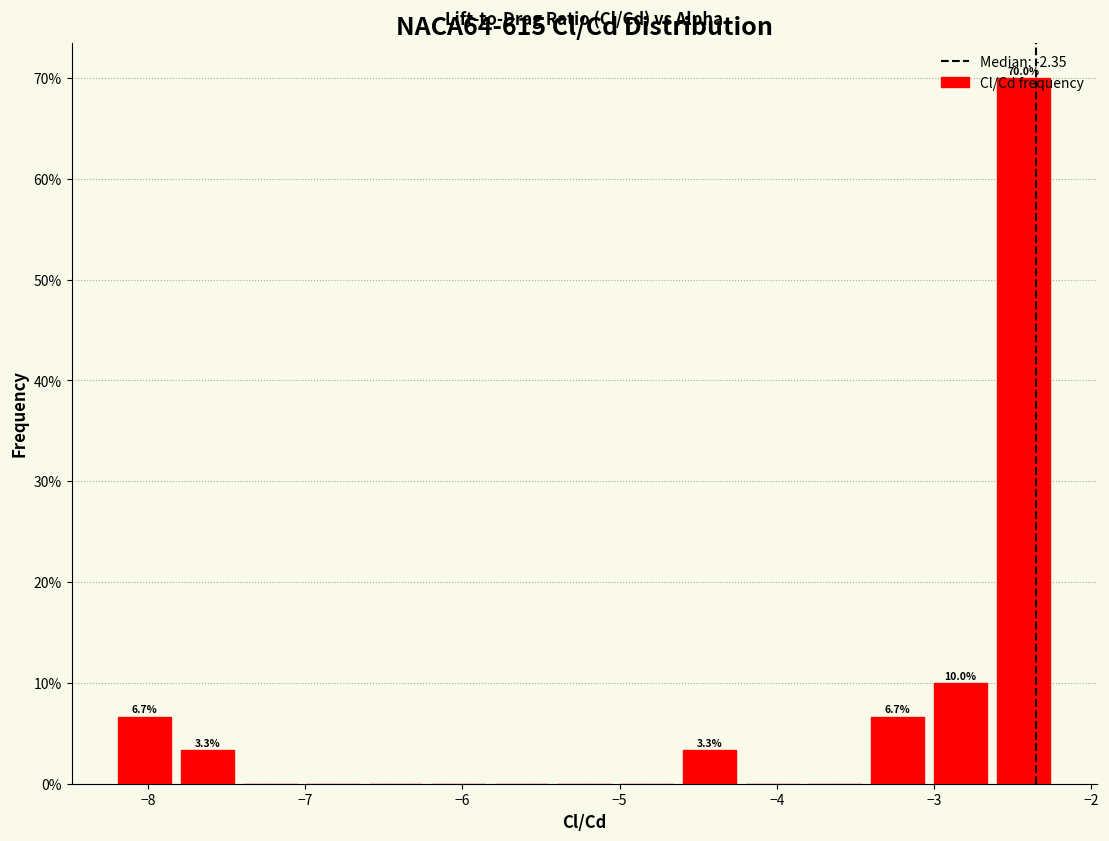

Read against the x-axis, roughly where is the centre of the tallest bar?

-2.4